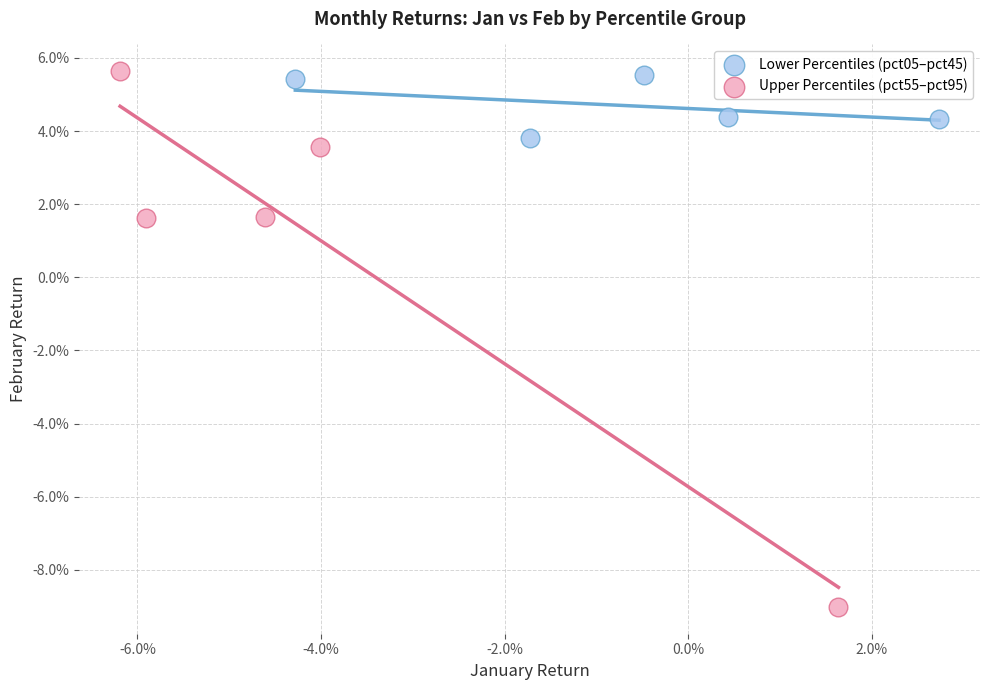

What are all the series names shown in the legend?

Lower Percentiles (pct05–pct45), Upper Percentiles (pct55–pct95)